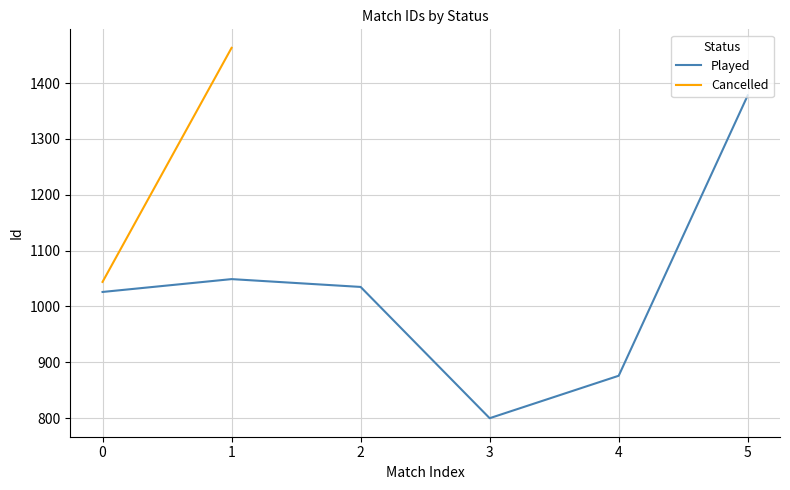

True or false: the data has more than 0 interior local peaks.

True